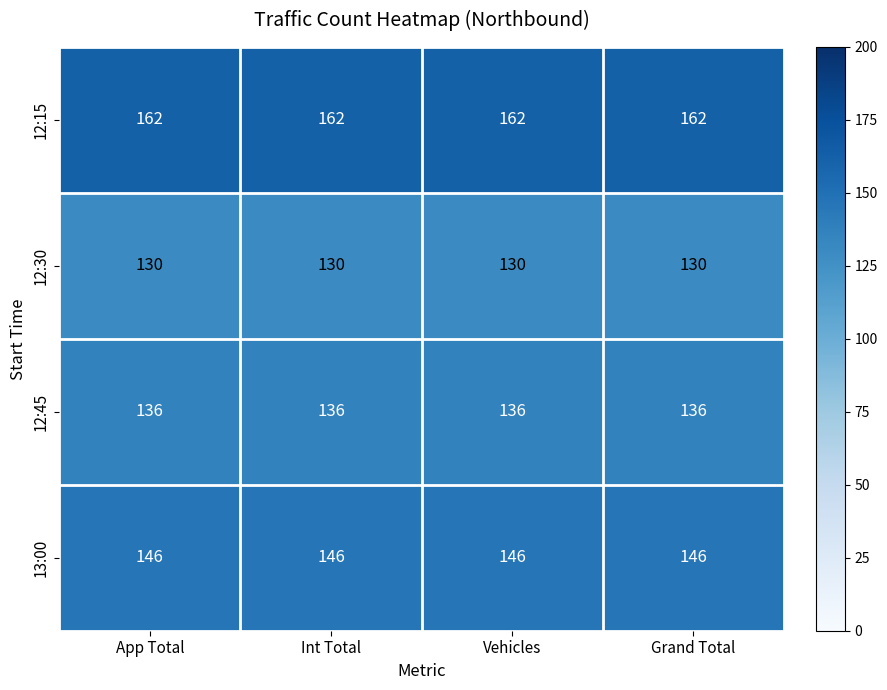

The value of 13:00 at Vehicles is 146. True or false?

True